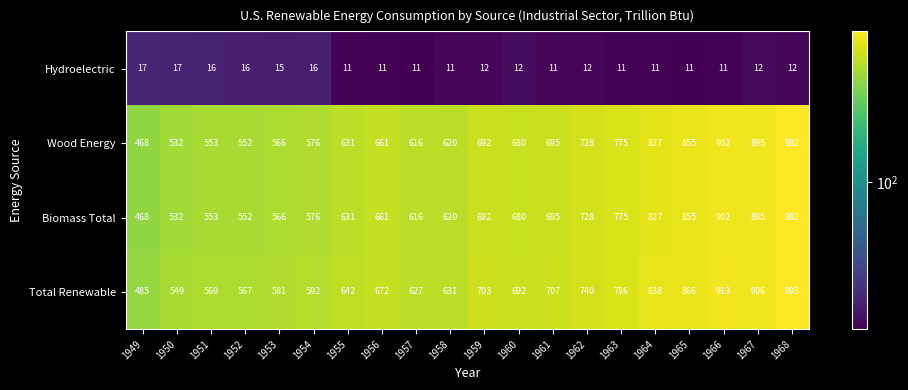

How many distinct data groups are displayed?

4